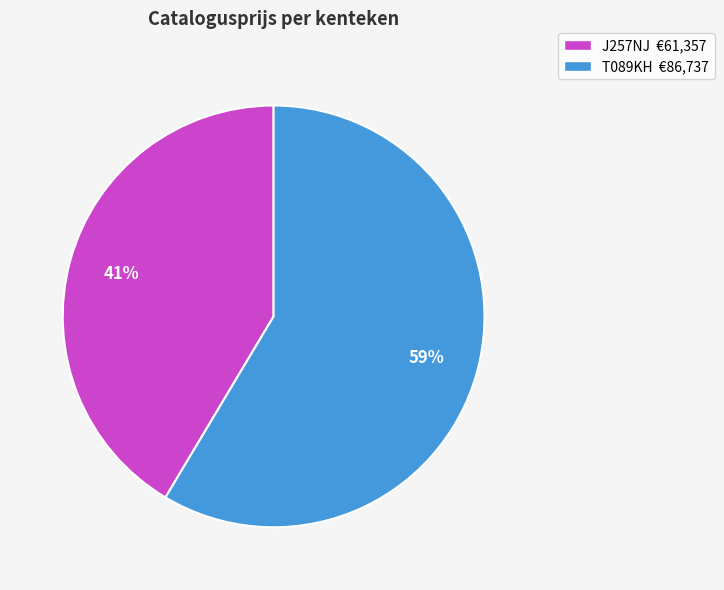

Count the number of slices in the pie.

2